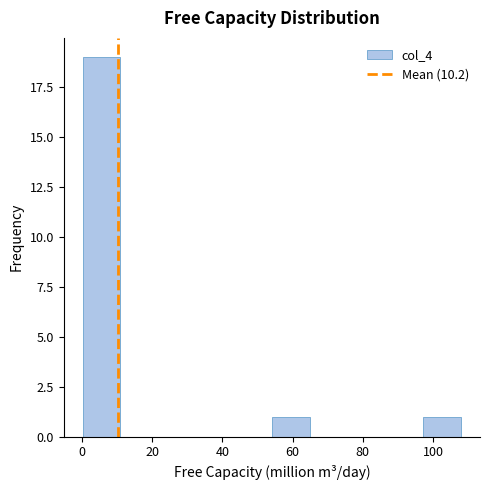

How tall is the bar that spans 0 to 10 on the x-axis? Neither the bar edges nor the heights are printed on the chart, so give them approximately, as read against the axes.

19